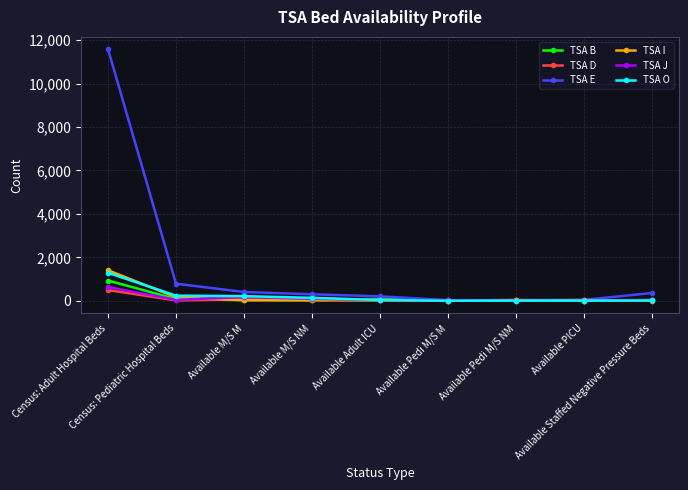

Which series has the largest range (max minus min)?

TSA E